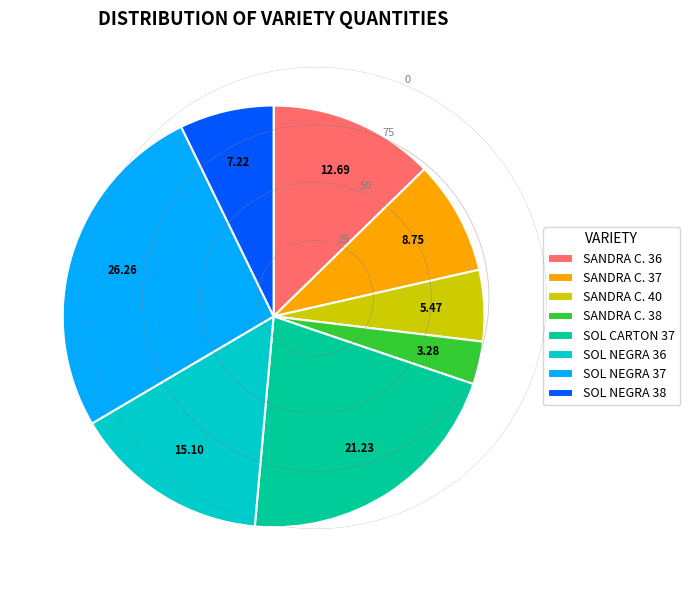

Between SANDRA C. 37 and SANDRA C. 38, which is larger?

SANDRA C. 37